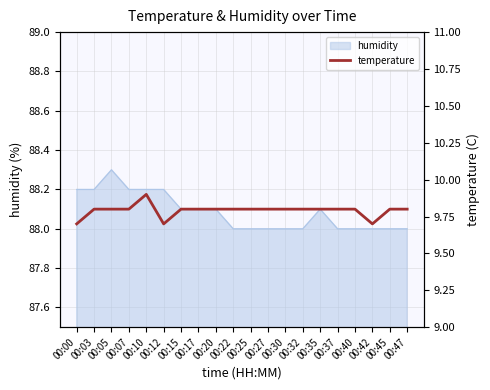

Rank the categories by value from highest to lowest.

00:10, 00:03, 00:05, 00:07, 00:15, 00:17, 00:20, 00:22, 00:25, 00:27, 00:30, 00:32, 00:35, 00:37, 00:40, 00:45, 00:47, 00:00, 00:12, 00:42